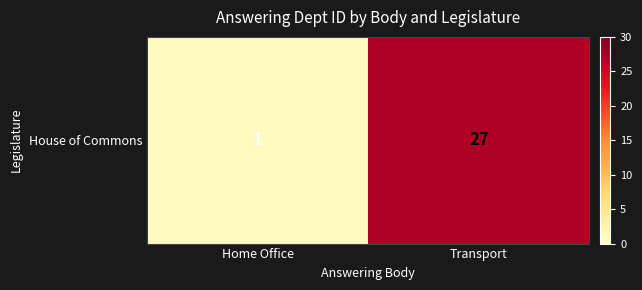

The value at Transport is 27. True or false?

True